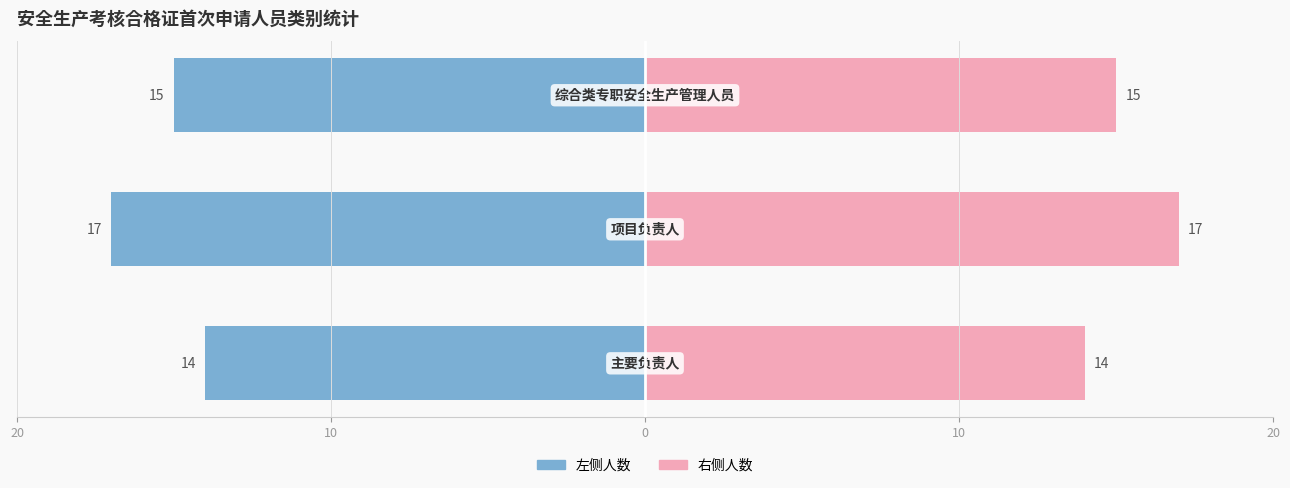

What is the minimum value for 申请人数(右)?

14